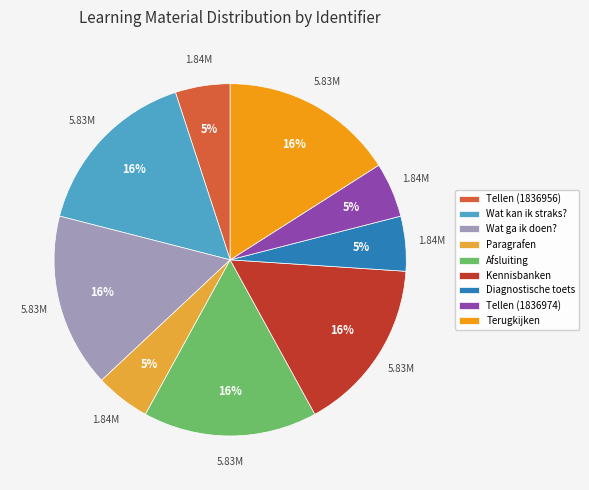

Is Tellen (1836956) the majority of the pie?

No